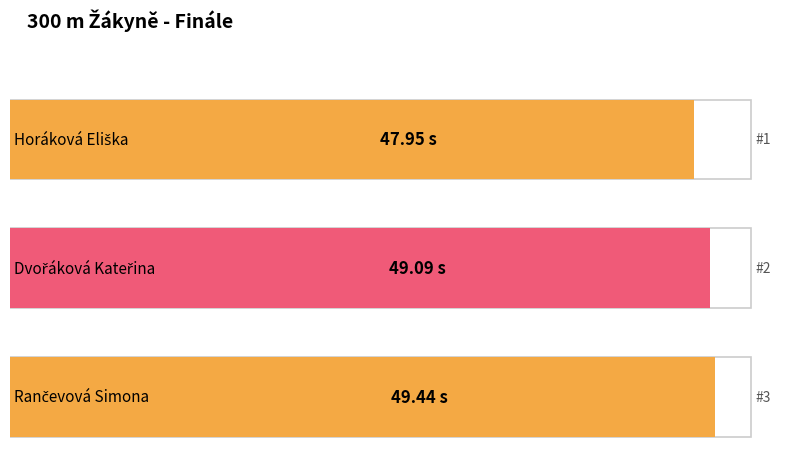

What is the smallest value displayed?

48.0